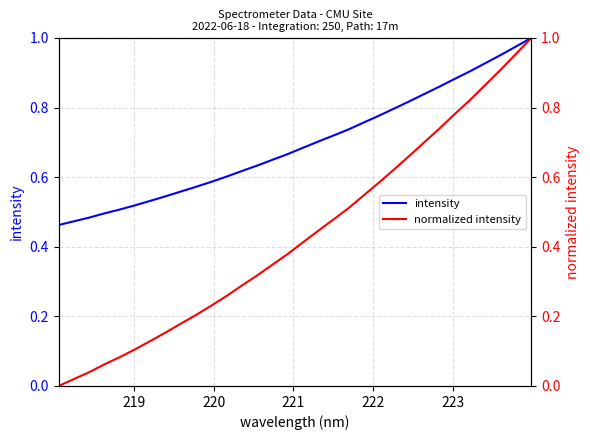

How many distinct data groups are displayed?

2